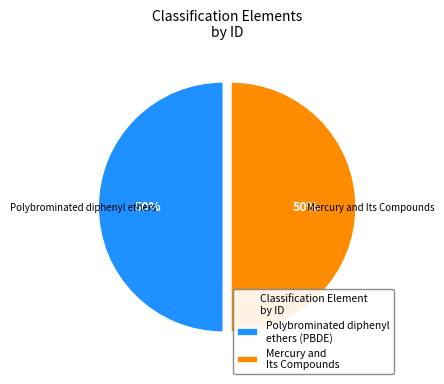

Approximately how many times larger is the value at Polybrominated diphenyl ethers (PBDE) compared to Mercury and Its Compounds?

1.0